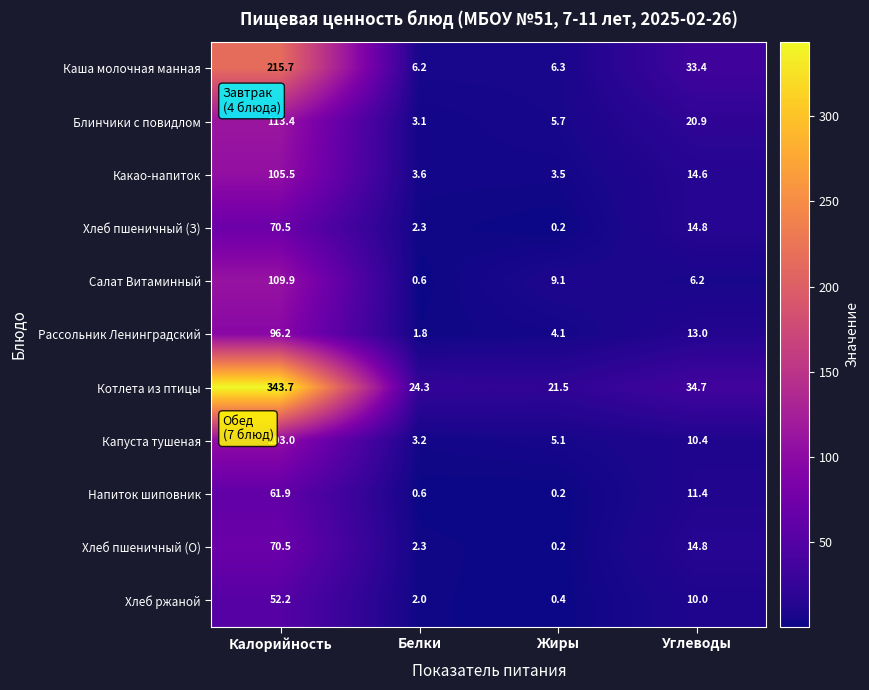

List the labels in order of Хлеб пшеничный (З) value, smallest first.

Жиры, Белки, Углеводы, Калорийность